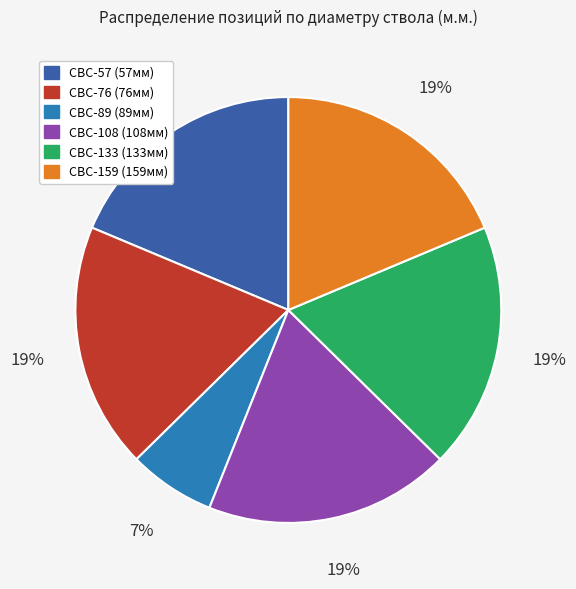

Count the number of slices in the pie.

6